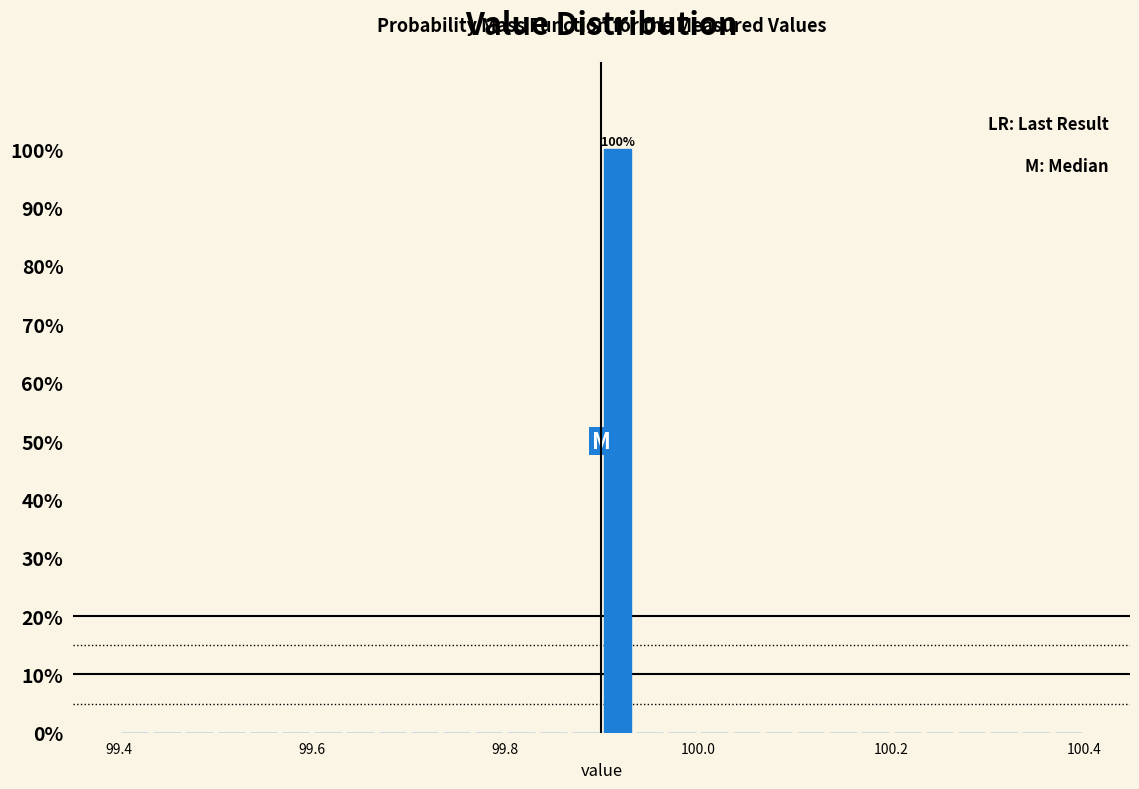

Read against the x-axis, roughly where is the centre of the tallest bar?

99.92